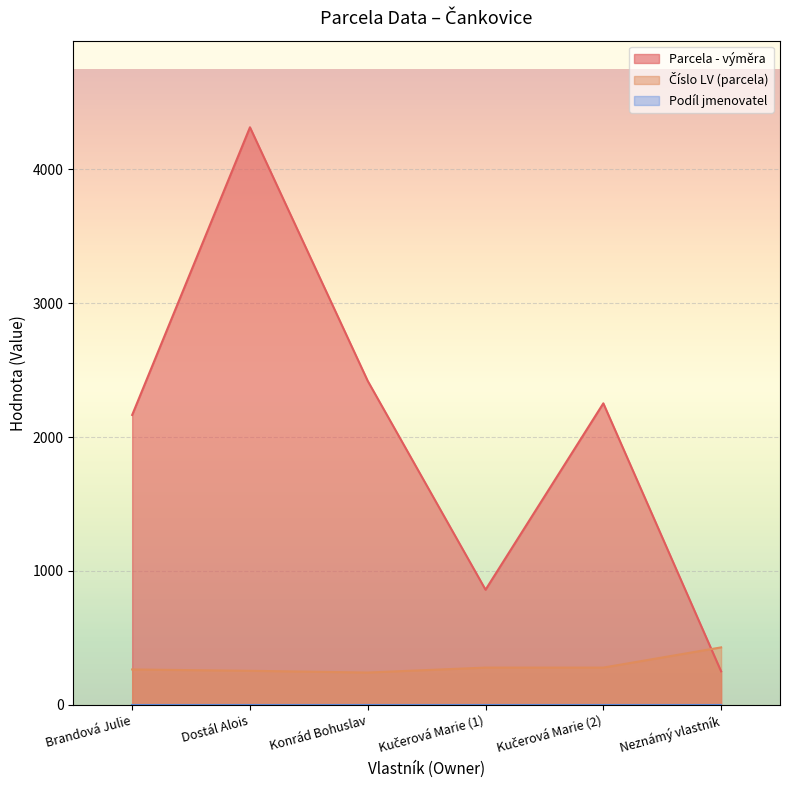

What is the greatest value displayed?

4315